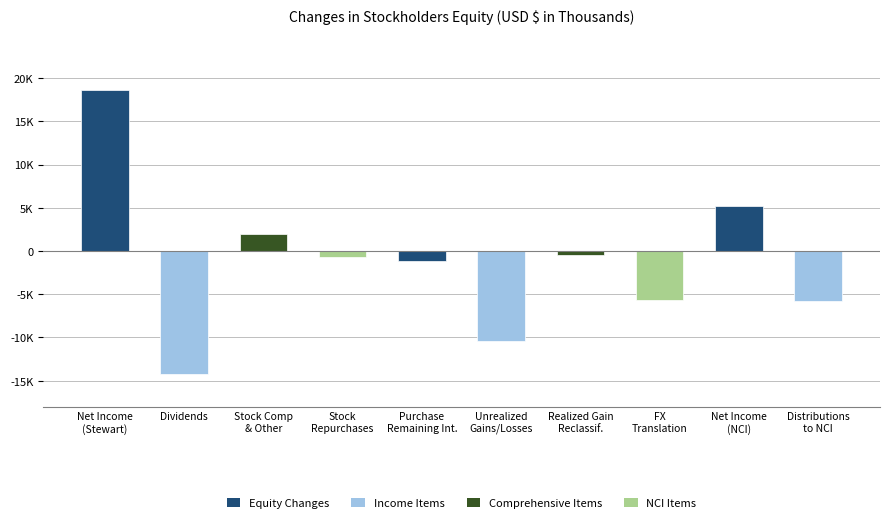

True or false: the data shows -14232 at Dividends.

True